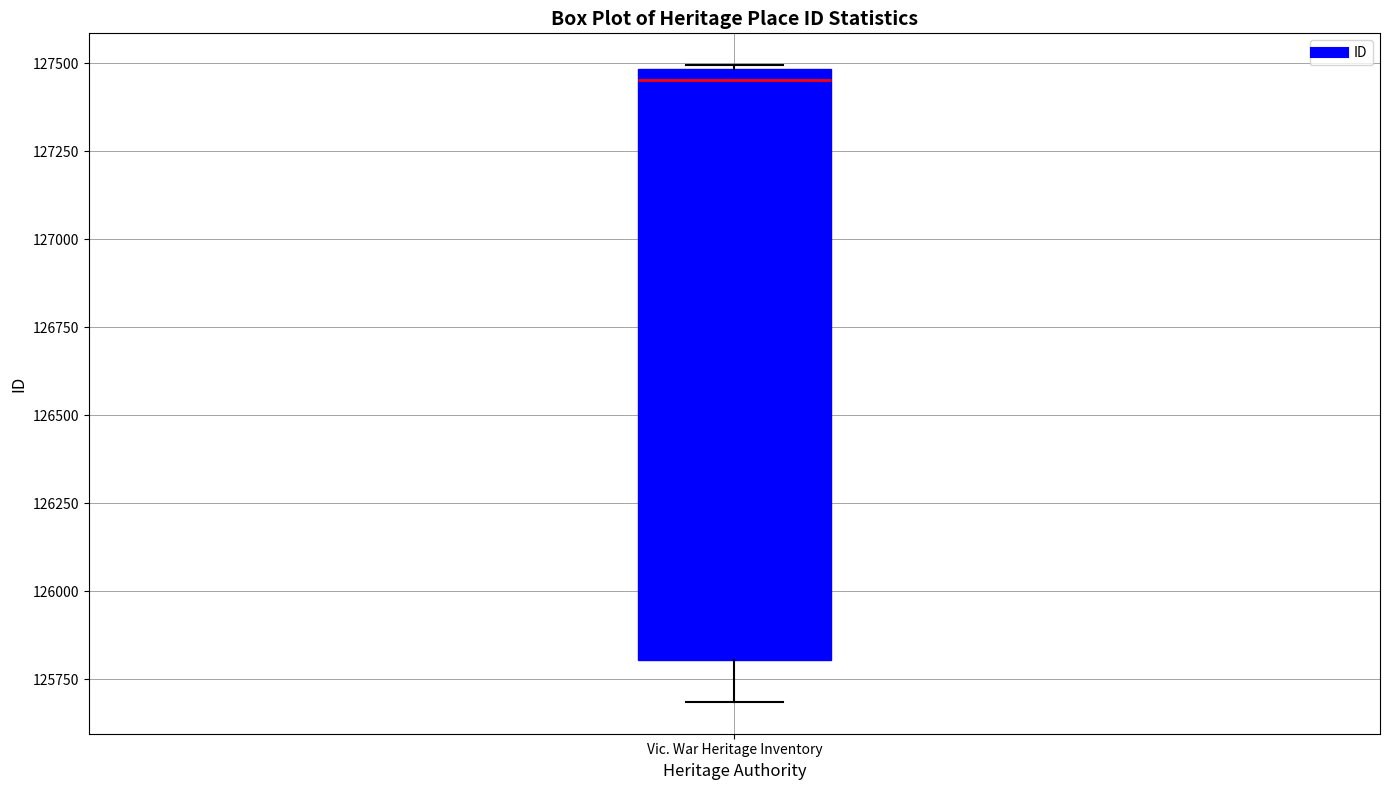

Transcribe this box plot: give where the median line is, the range the box spans, and where the two whiskers end, as read against the y-axis. The values are not printed on the chart, so give them approximately, as read against the axis.

median 127450, box 125800 to 127500, whiskers 125700 to 127500